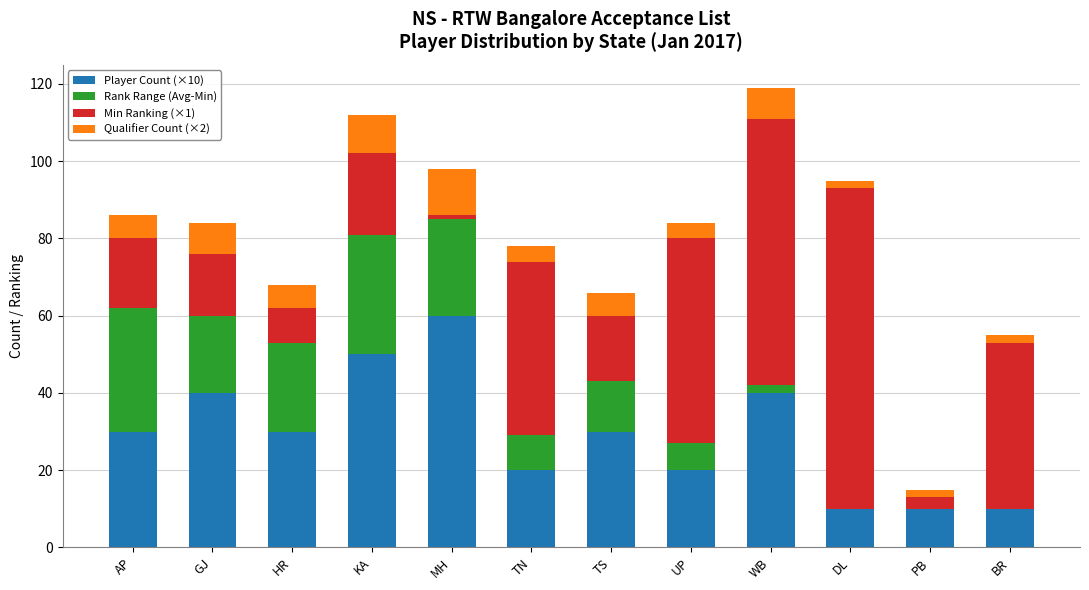

What is the total value across all series at GJ?

84